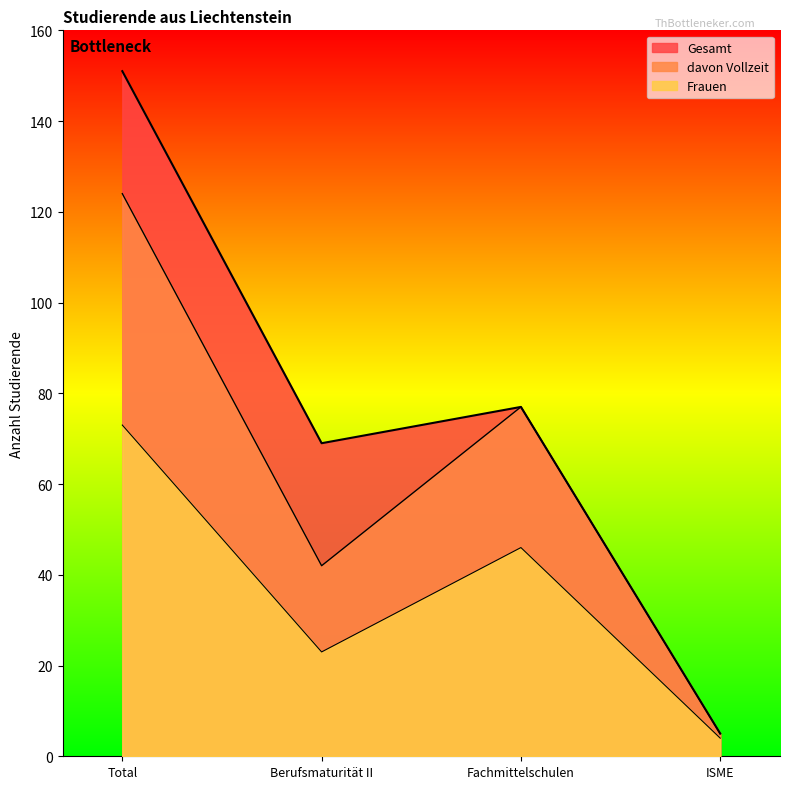

Reading left to right, what are all the values shown in this chart?

Gesamt: Total=151	Berufsmaturität II=69	Fachmittelschulen=77	ISME=5
davon Vollzeit: Total=124	Berufsmaturität II=42	Fachmittelschulen=77	ISME=5
Frauen: Total=73	Berufsmaturität II=23	Fachmittelschulen=46	ISME=4